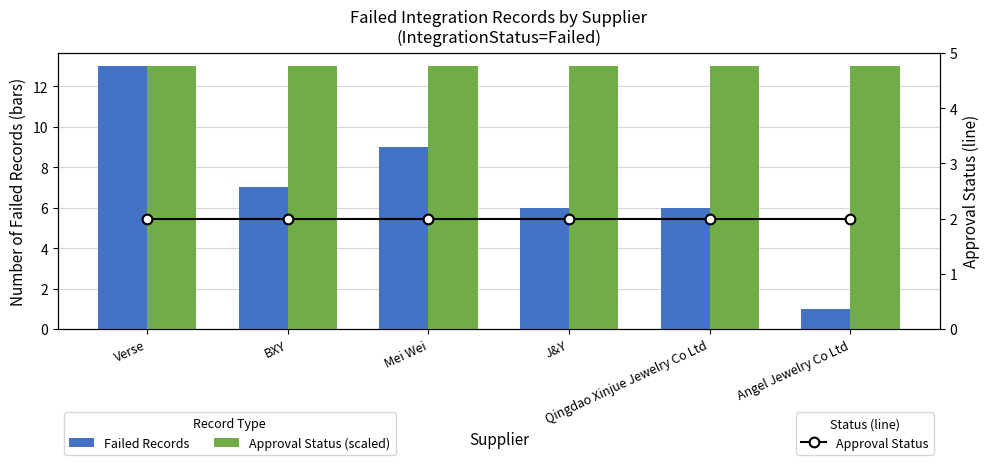

What is the difference between the second highest and minimum values in the Failed Records series?

8